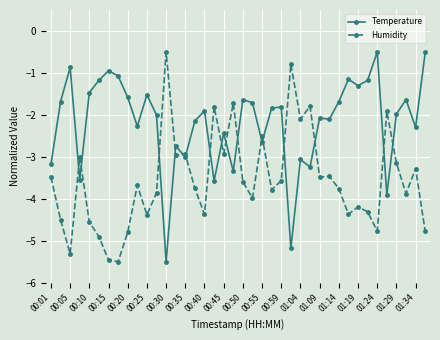

True or false: Temperature has more than 2 interior local peaks.

True